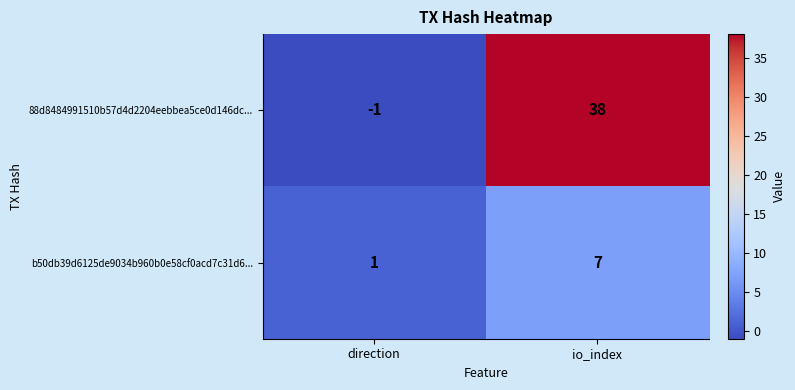

Which series changed the most between direction and io_index?

88d8484991510b57d4d2204eebbea5ce0d146dc...